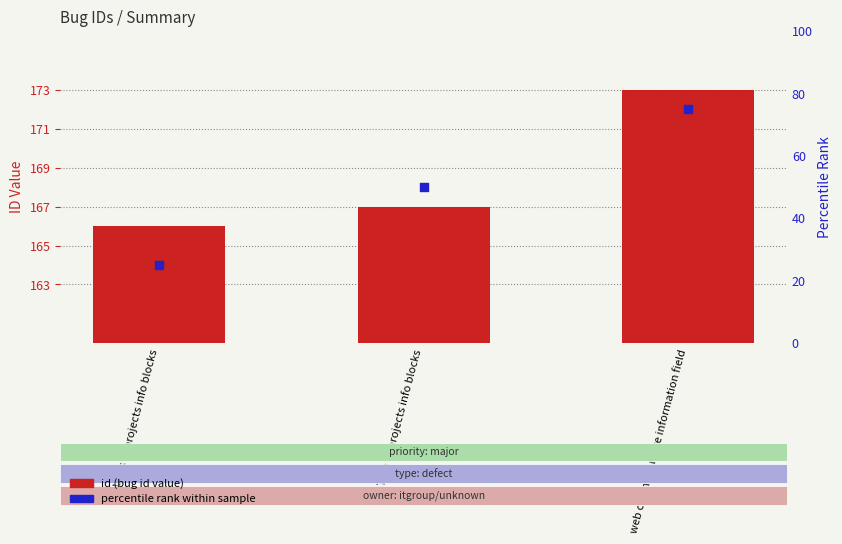

What is the change in value from Umlauts in projects info blocks to web calendar more information field?

+7